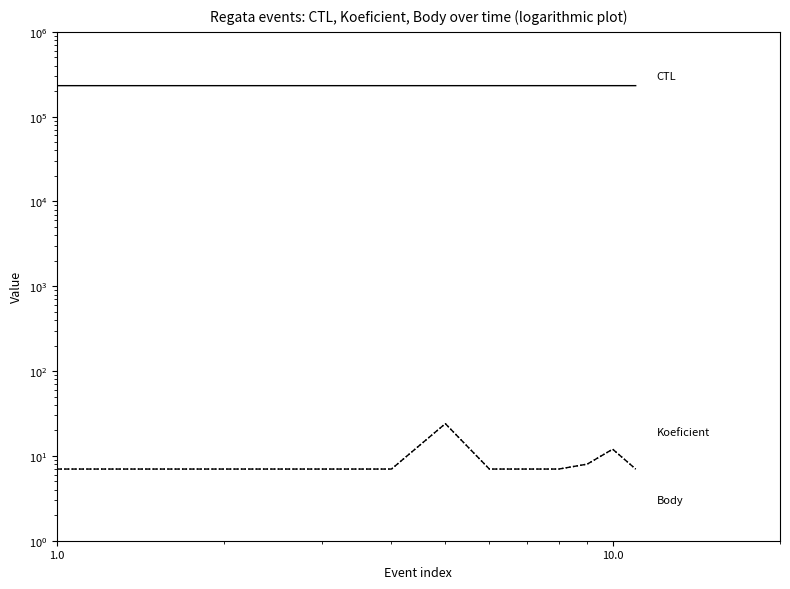

How many interior local peaks does the Koeficient series have?

2